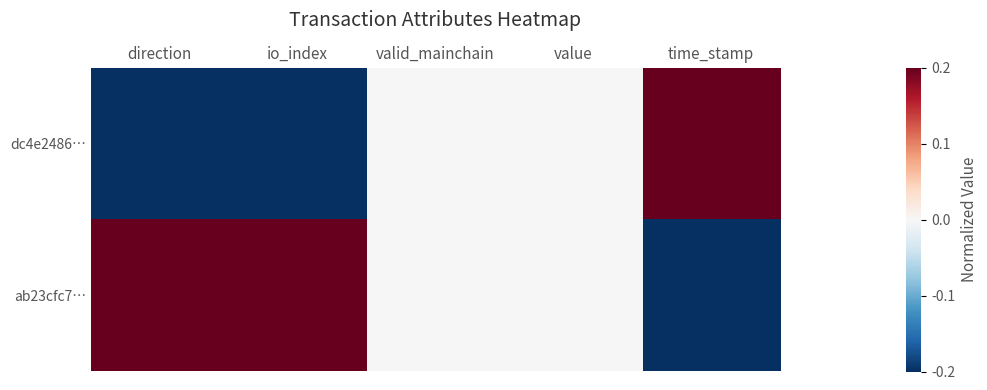

Reading right to left, what are all the values shown in this chart?

dc4e2486…: time_stamp=0.2	value=0.0	valid_mainchain=0.0	io_index=-0.2	direction=-0.2
ab23cfc7…: time_stamp=-0.2	value=0.0	valid_mainchain=0.0	io_index=0.2	direction=0.2